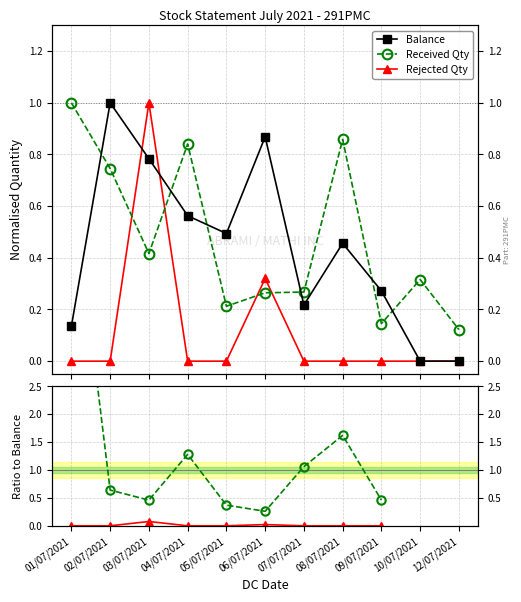

True or false: Rejected Qty has more than 0 points higher than both neighbors.

True